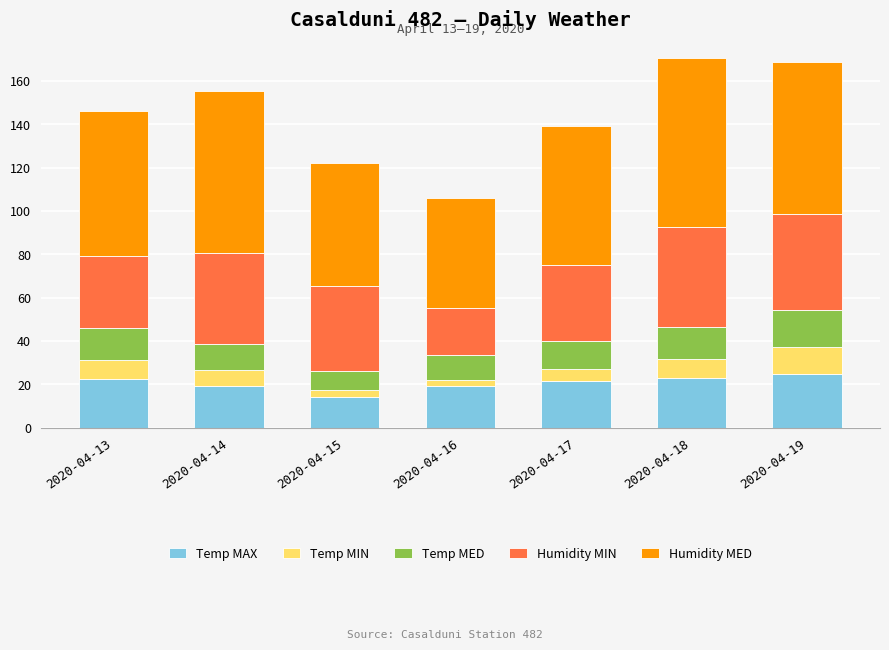

What is the maximum value for Temp MAX?

24.7